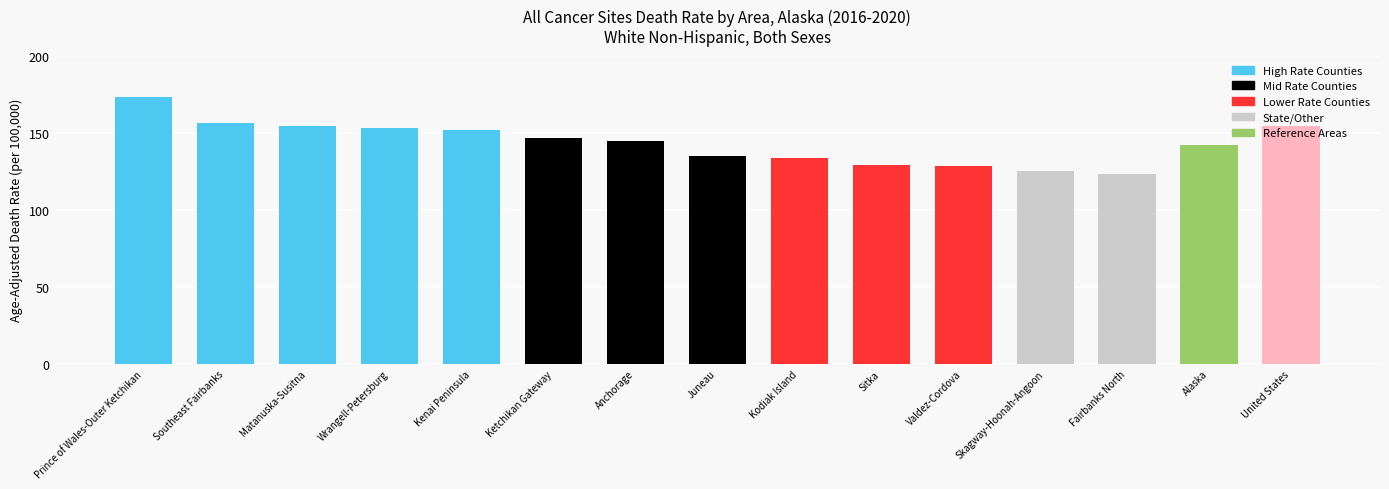

How many data points are above 144?

8